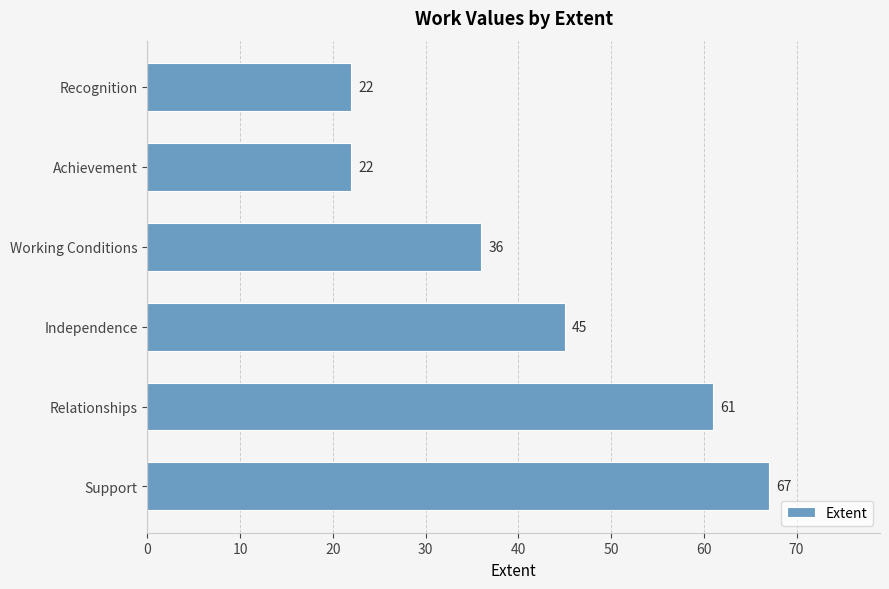

Reading top to bottom, extract all data points from this chart.

22	22	36	45	61	67